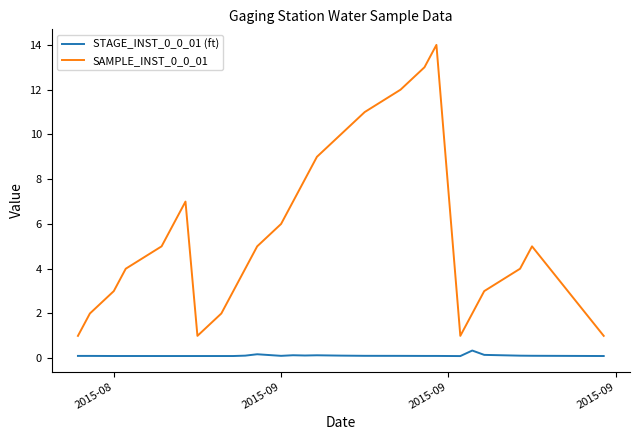

Which series has the largest total across all categories?

SAMPLE_INST_0_0_01